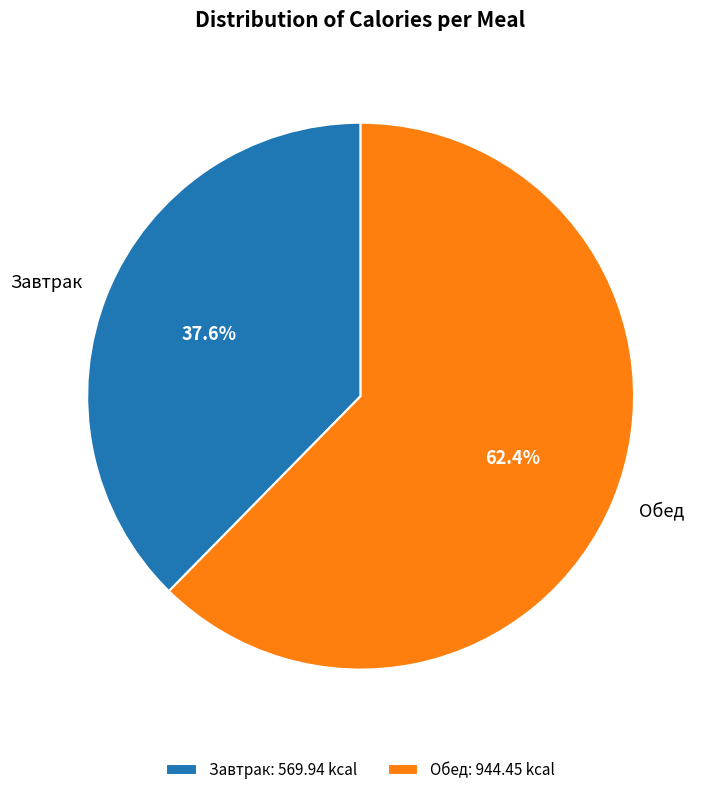

What percentage is NOT represented by Обед?

37.6%